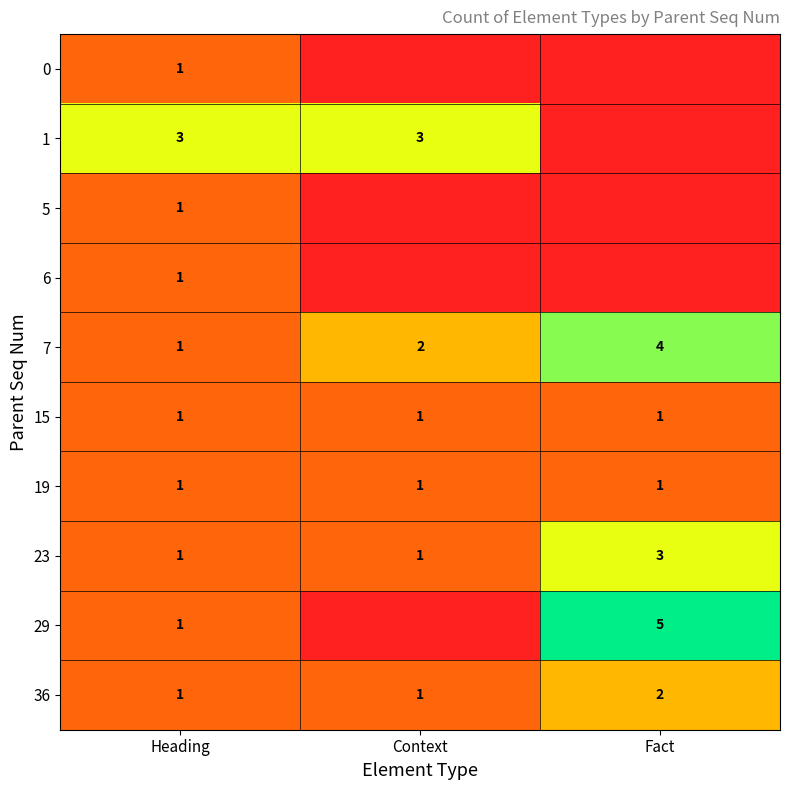

Rank the categories by 7 value from lowest to highest.

Heading, Context, Fact